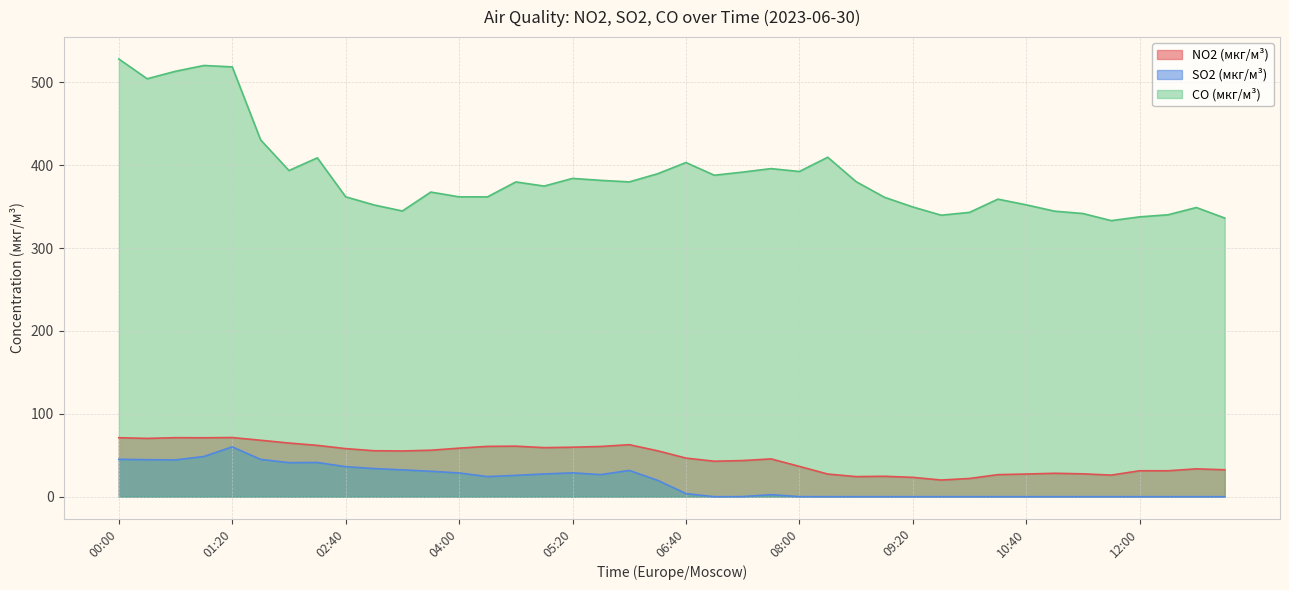

Which category has the lowest value in the SO2 (мкг/м³) series?

07:00